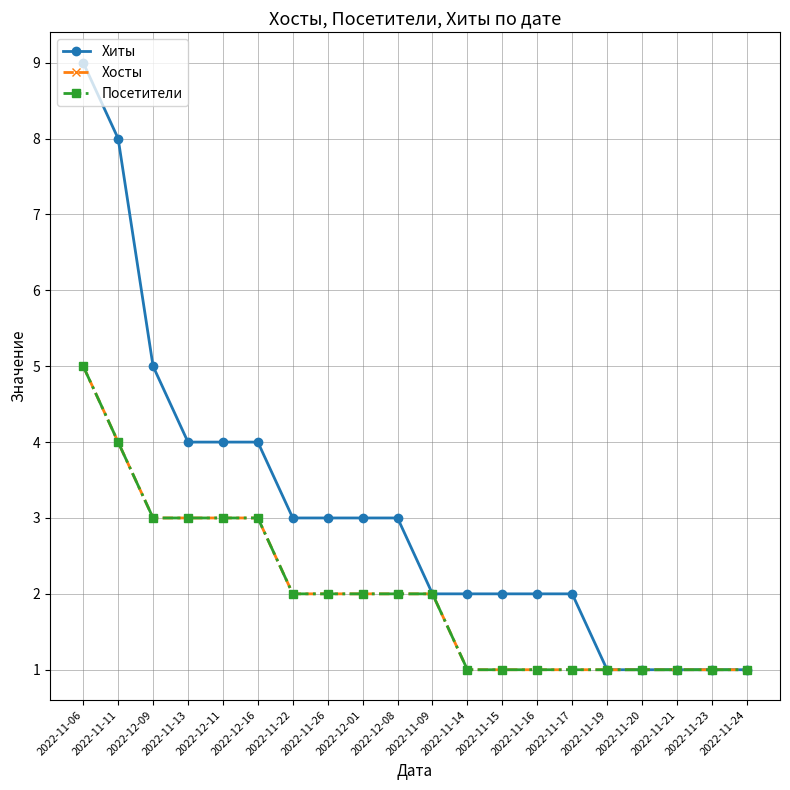

Is this an area chart (filled region under the line)?

No